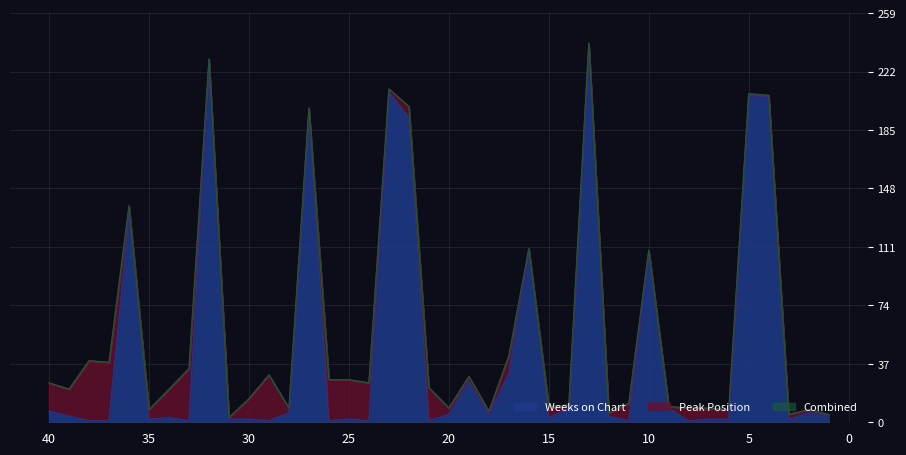

What is the sum of all values?

1973